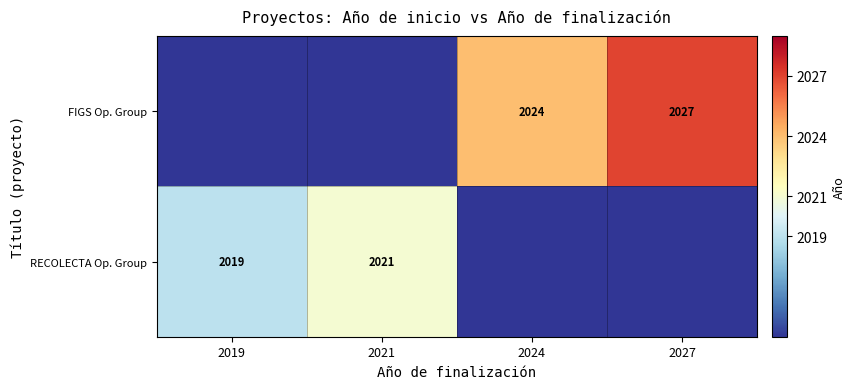

The value of FIGS Op. Group at 2027 is 914. True or false?

False